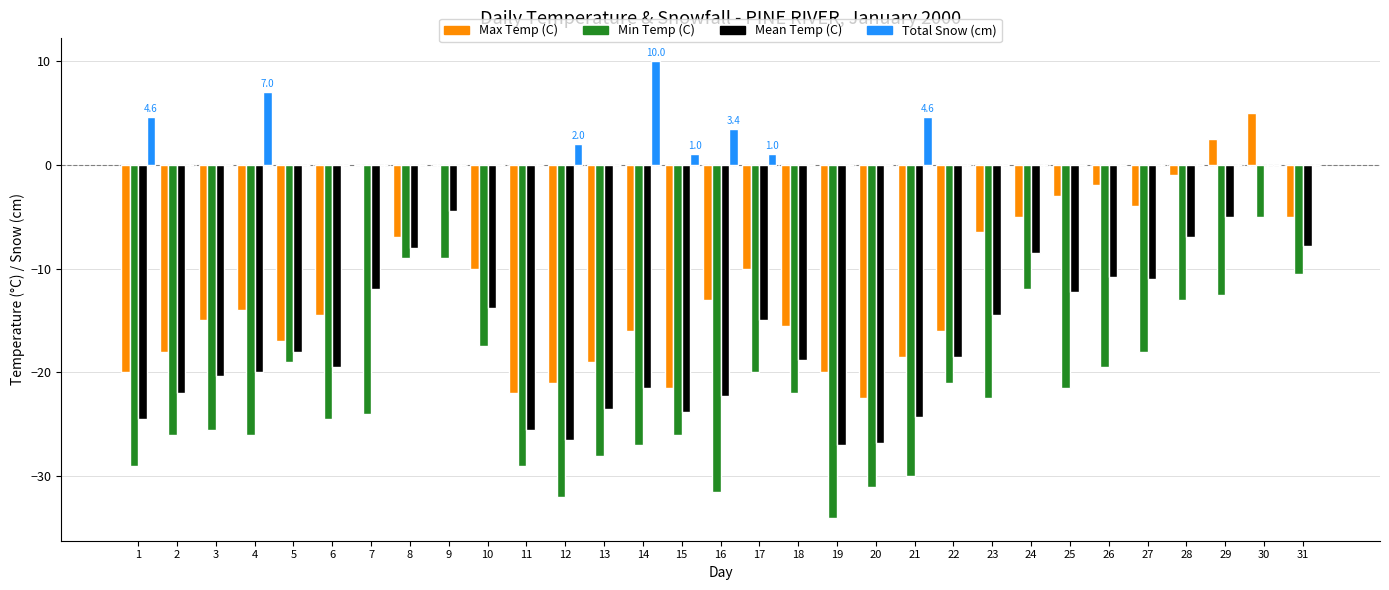

How many distinct data groups are displayed?

4